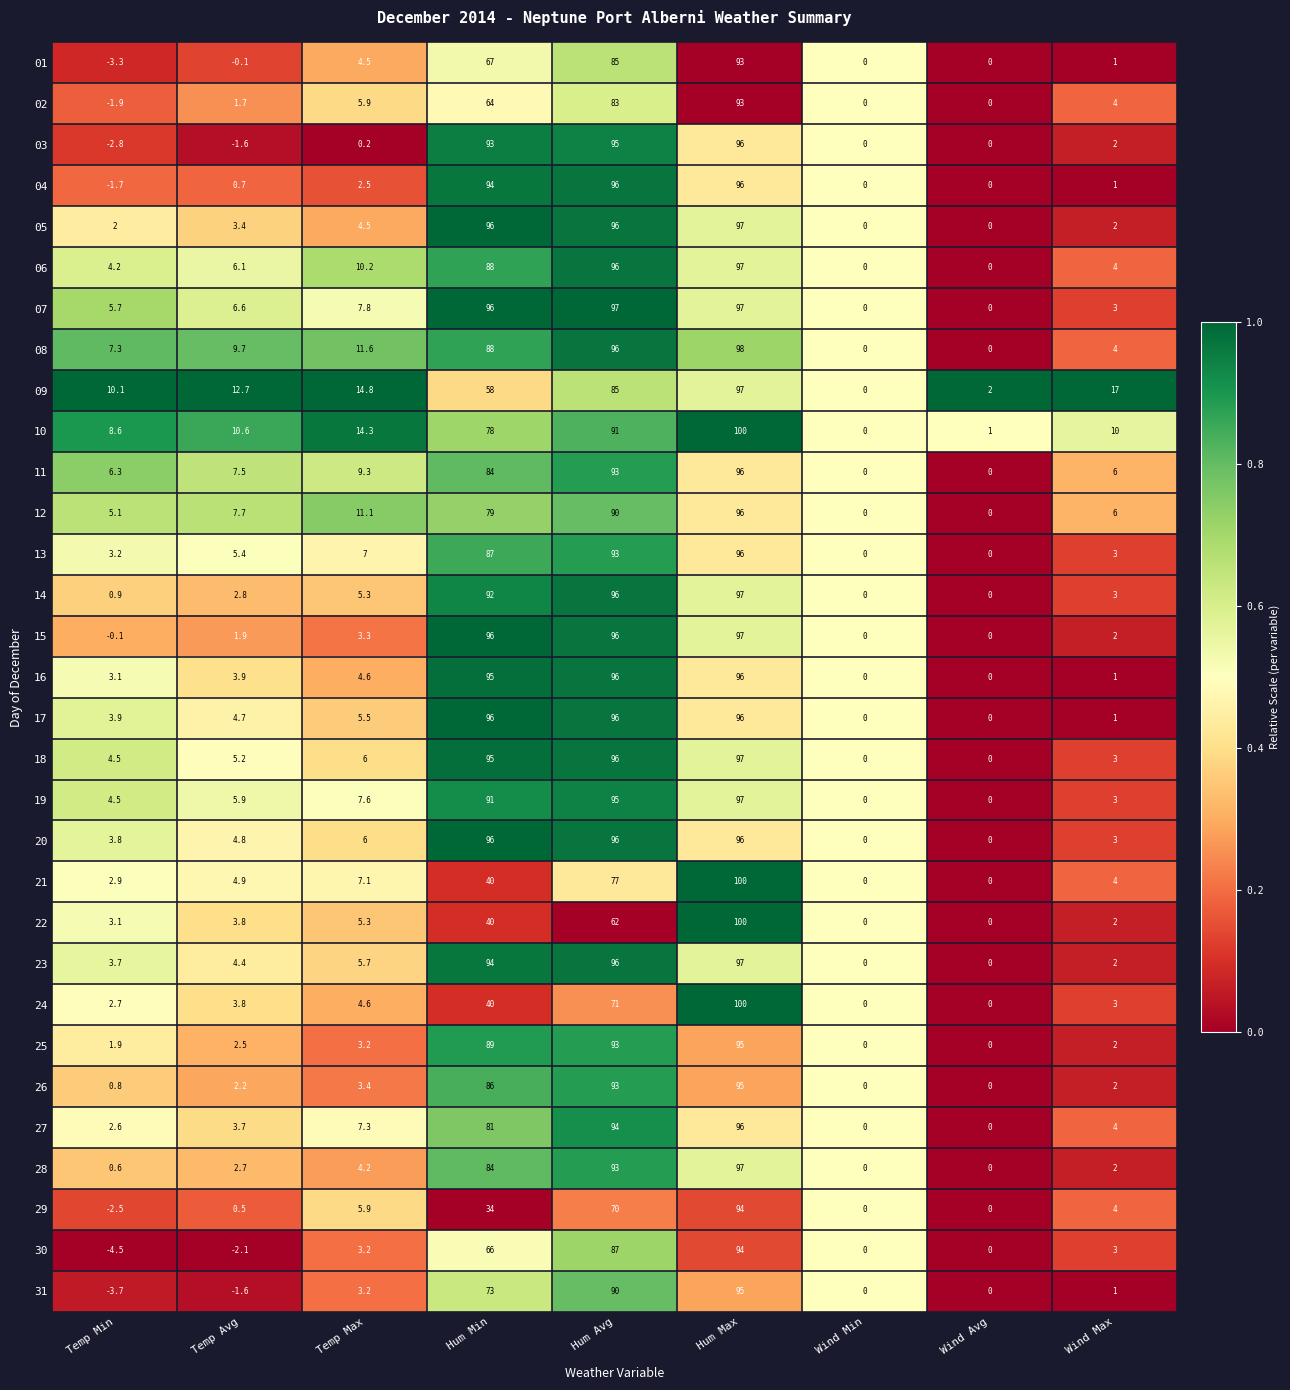

What is the sum of the 19 values at Wind Min and Hum Avg?

95.0